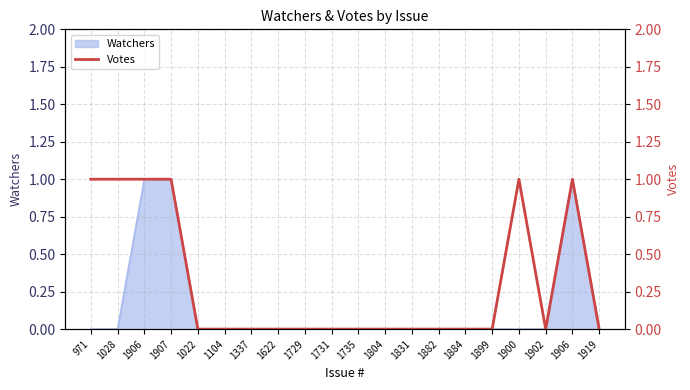

The value at 1907 is 0. True or false?

False